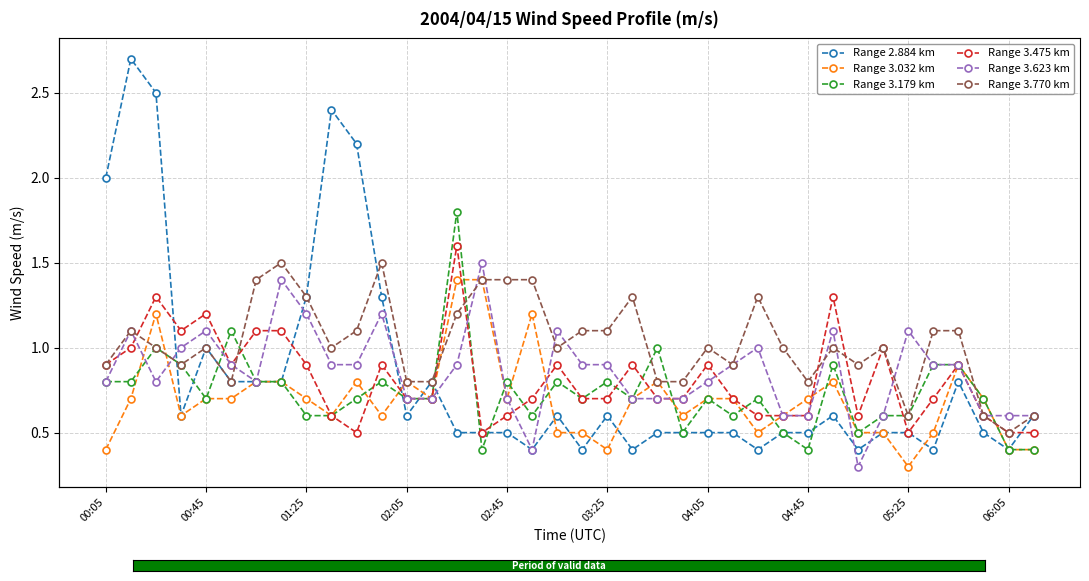

What is the maximum value for Range 2.884 km?

2.7